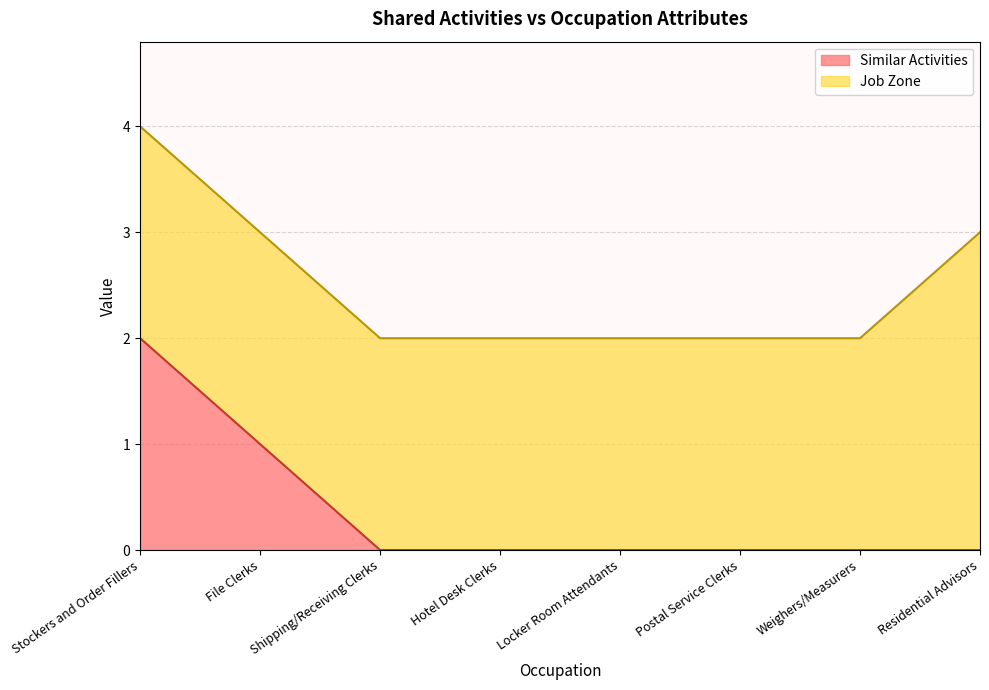

Reading right to left, transcribe all the data shown in this chart.

0	0	0	0	0	0	1	2